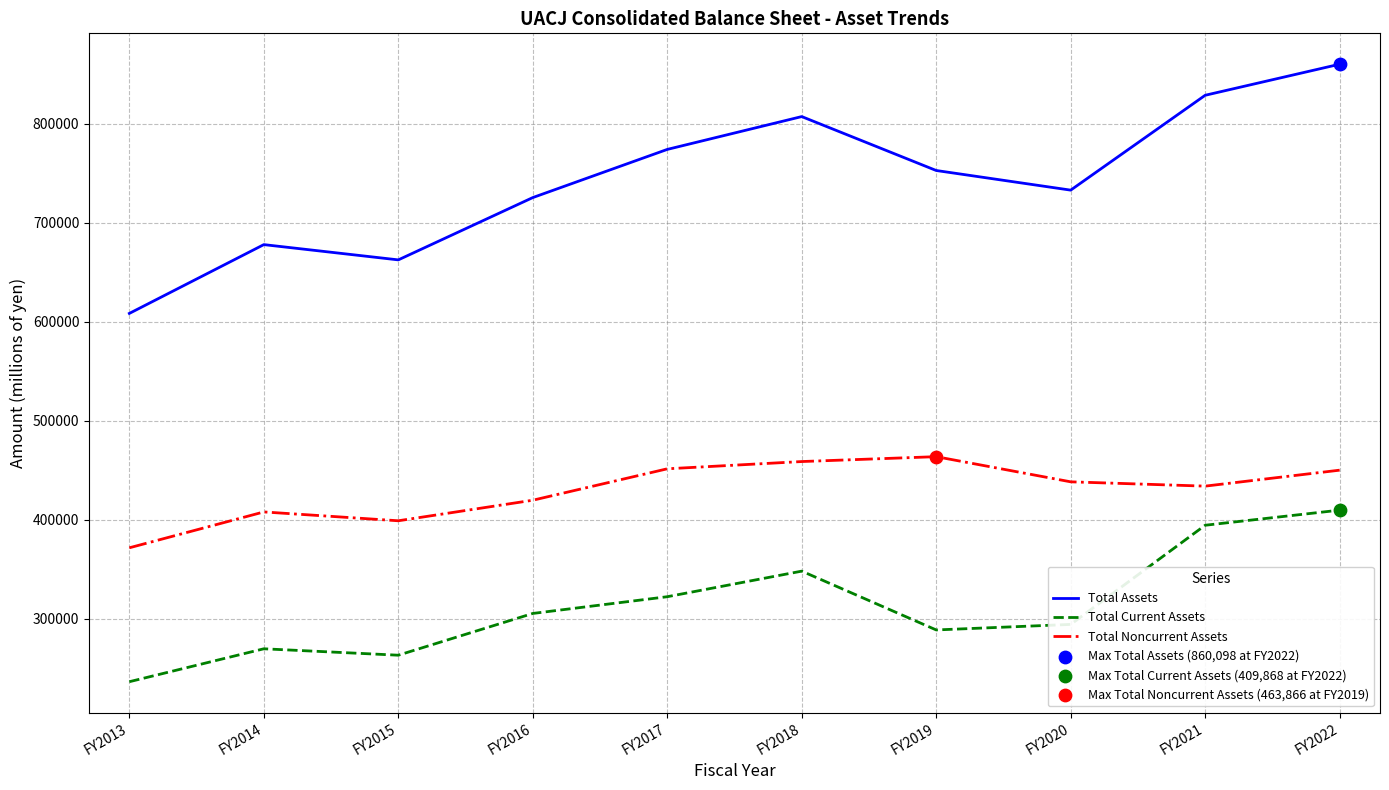

Is the value of Total Noncurrent Assets at FY2015 greater than the value of Total Assets at FY2017?

No